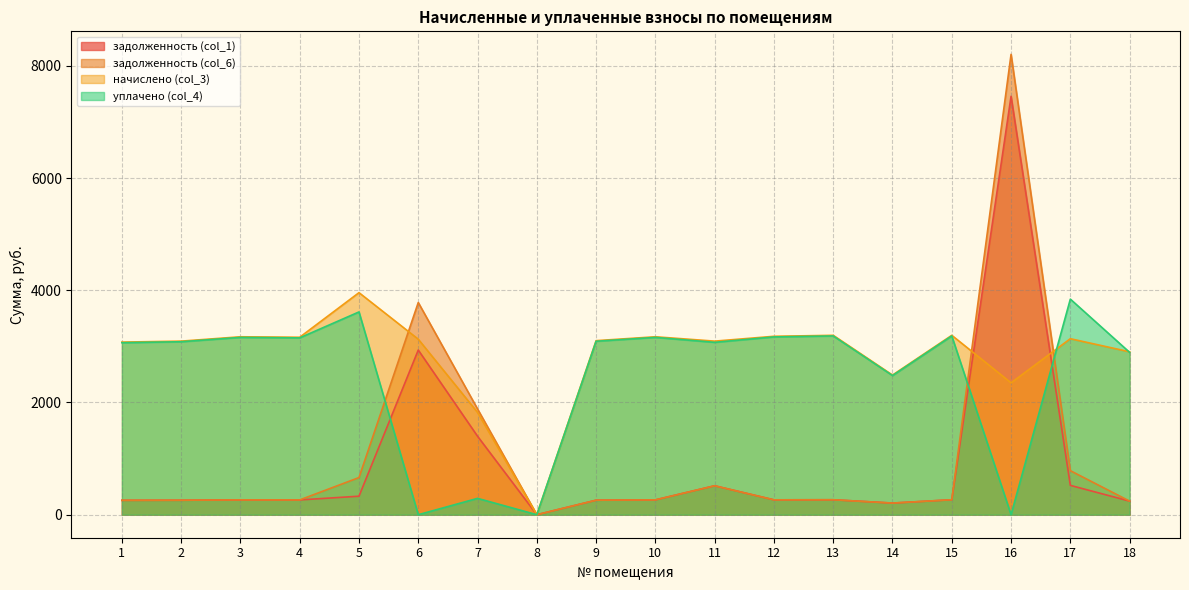

How many values in уплачено (col_4) are above zero?

15